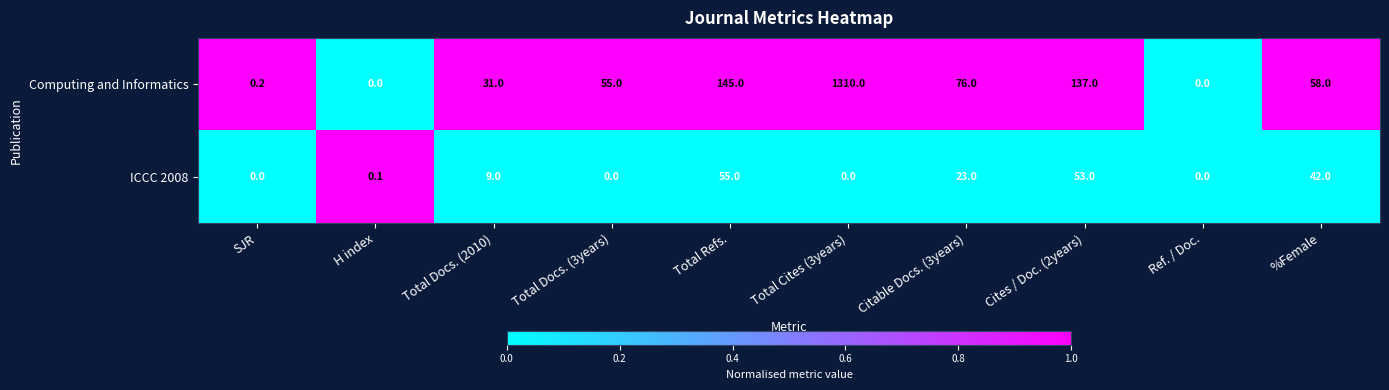

Is it true that ICCC 2008 equals 0.0 at H index?

False